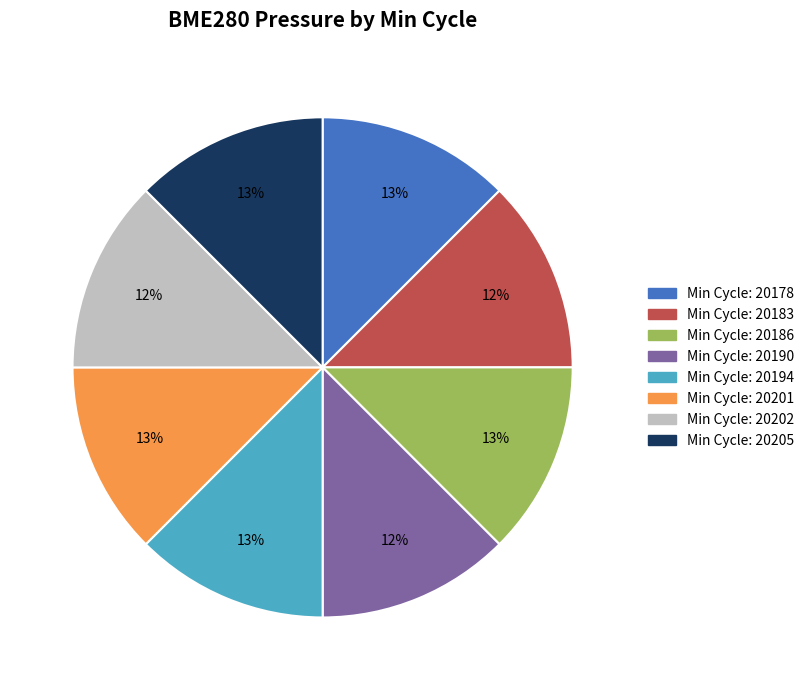

Is there any slice that represents more than half of the pie?

No